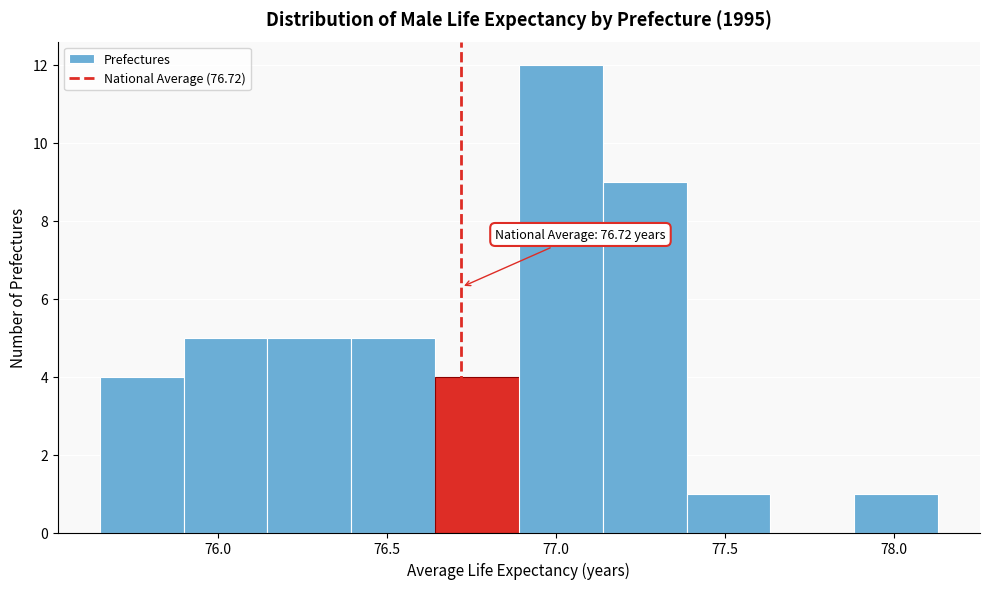

Over which range of the x-axis is the bar tallest?

76.90 to 77.15